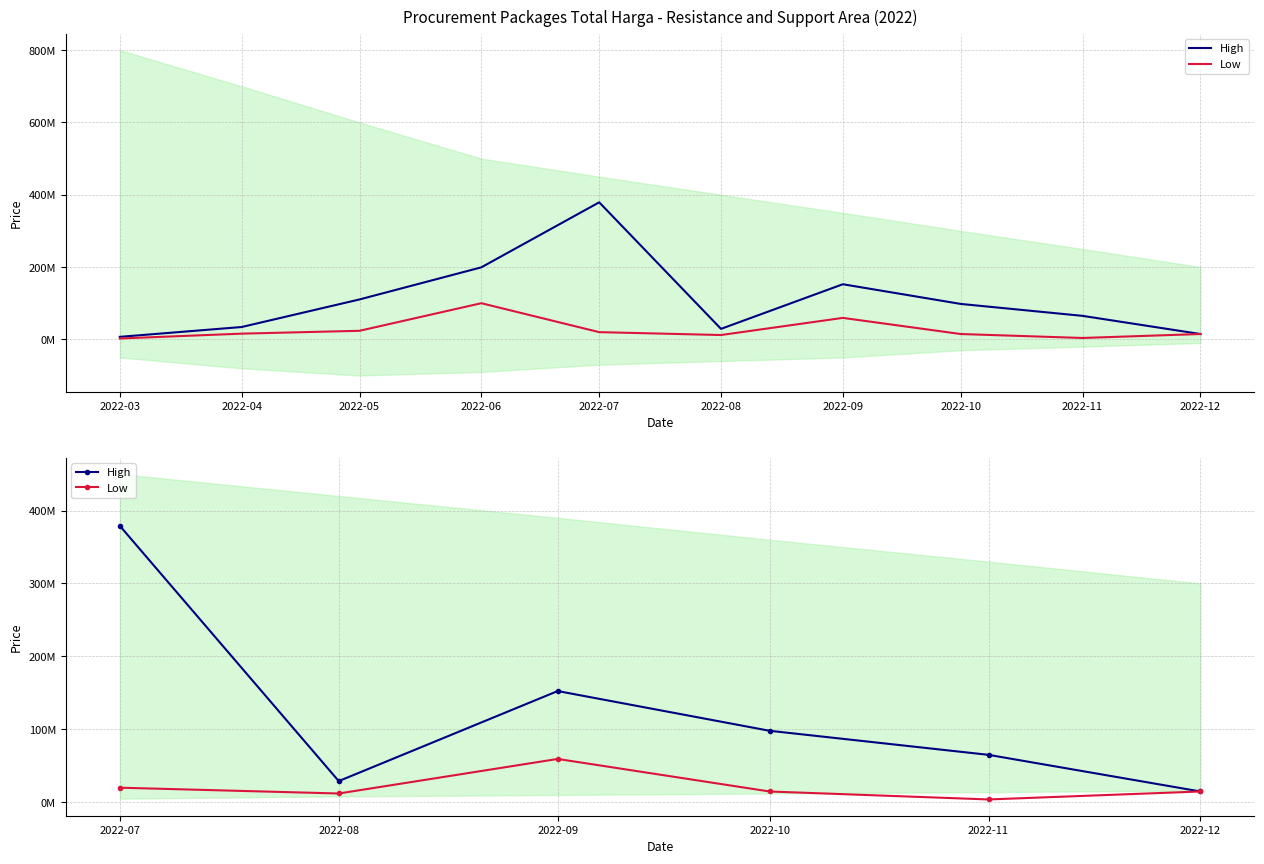

Which series has the largest range (max minus min)?

High